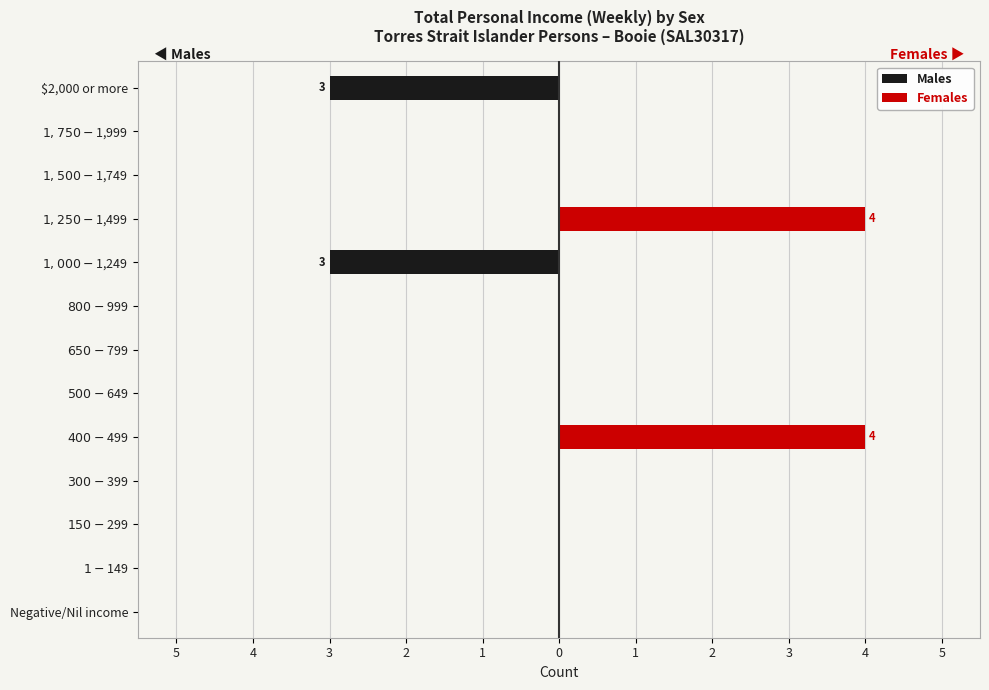

Rank the series by their maximum value, from lowest to highest.

Males, Females